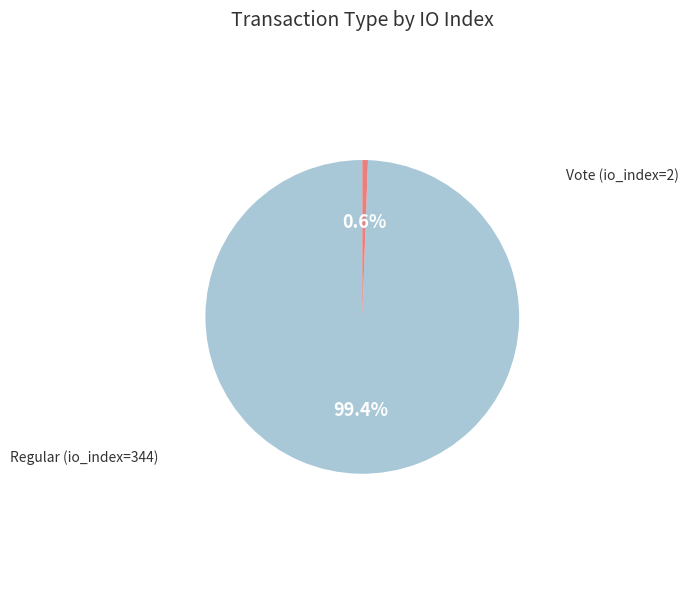

To the nearest percent, what percentage of the pie is Regular (io_index=344)?

99%